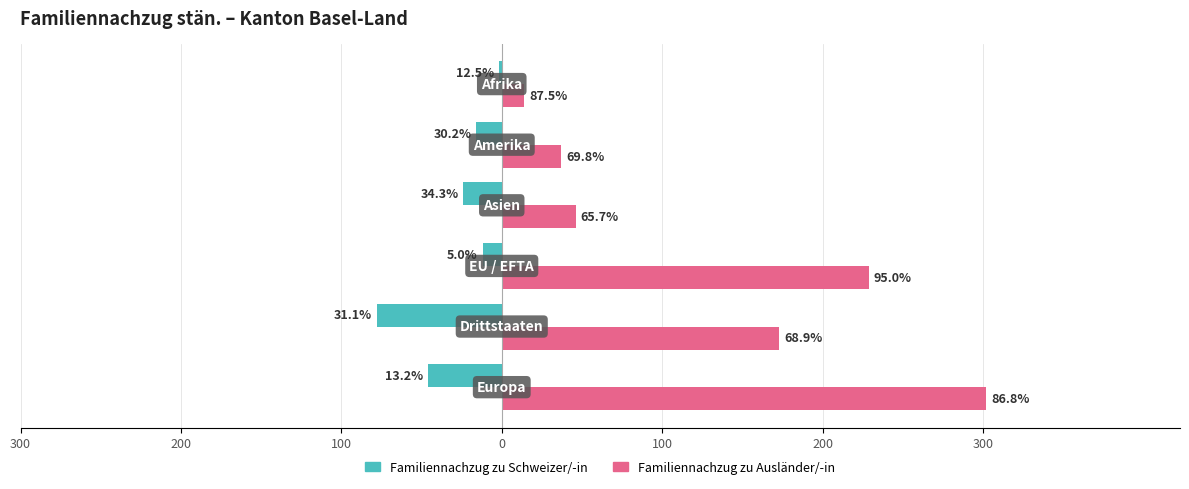

What are all the series names shown in the legend?

Familiennachzug zu Schweizer/-in, Familiennachzug zu Ausländer/-in